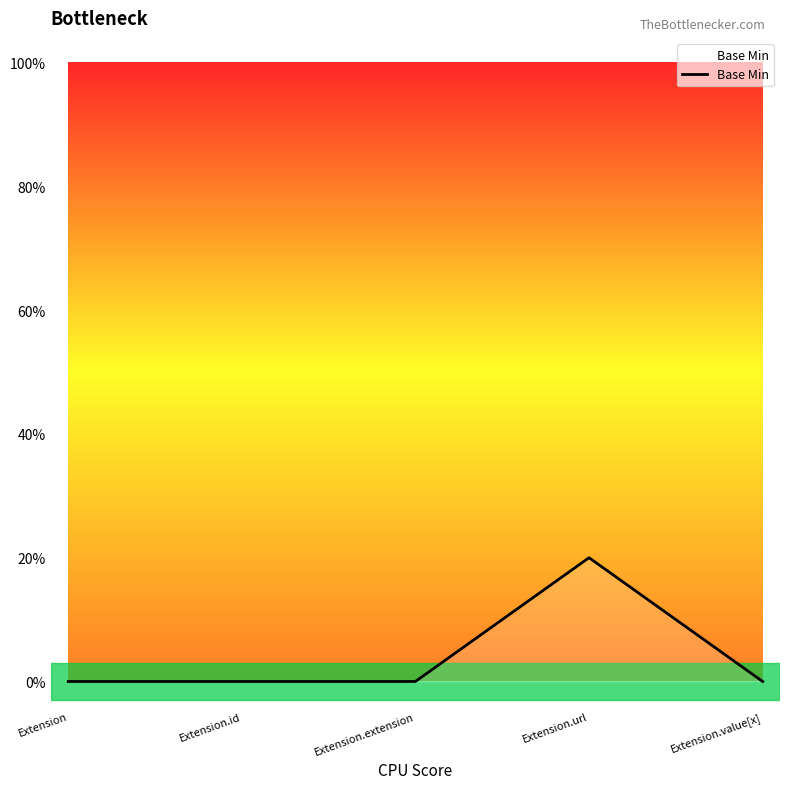

True or false: the data shows 0 at Extension.value[x].

False